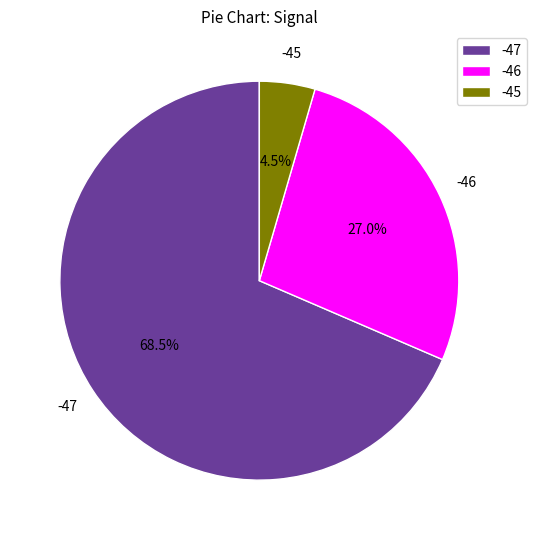

Approximately how many times larger is the value at -47 compared to -46?

2.5